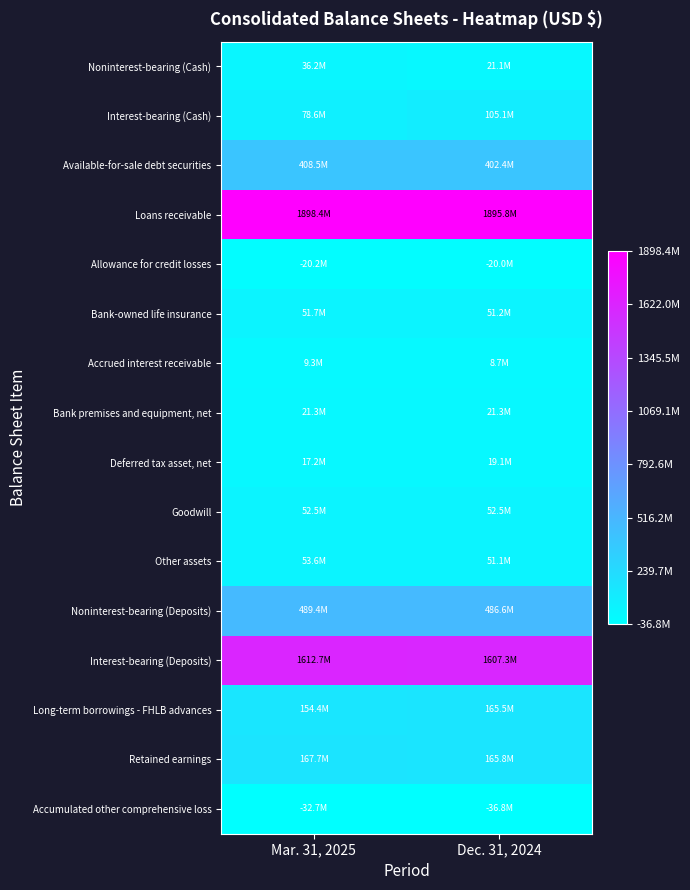

At Dec. 31, 2024, list the series in order from smallest to largest.

Accumulated other comprehensive loss, Allowance for credit losses, Accrued interest receivable, Deferred tax asset, net, Noninterest-bearing (Cash), Bank premises and equipment, net, Other assets, Bank-owned life insurance, Goodwill, Interest-bearing (Cash), Long-term borrowings - FHLB advances, Retained earnings, Available-for-sale debt securities, Noninterest-bearing (Deposits), Interest-bearing (Deposits), Loans receivable